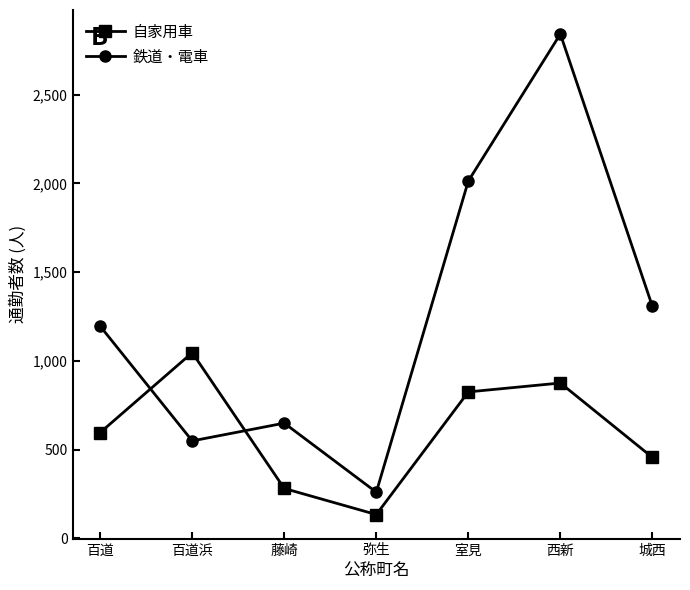

How many interior local valleys does the 自家用車 series have?

1